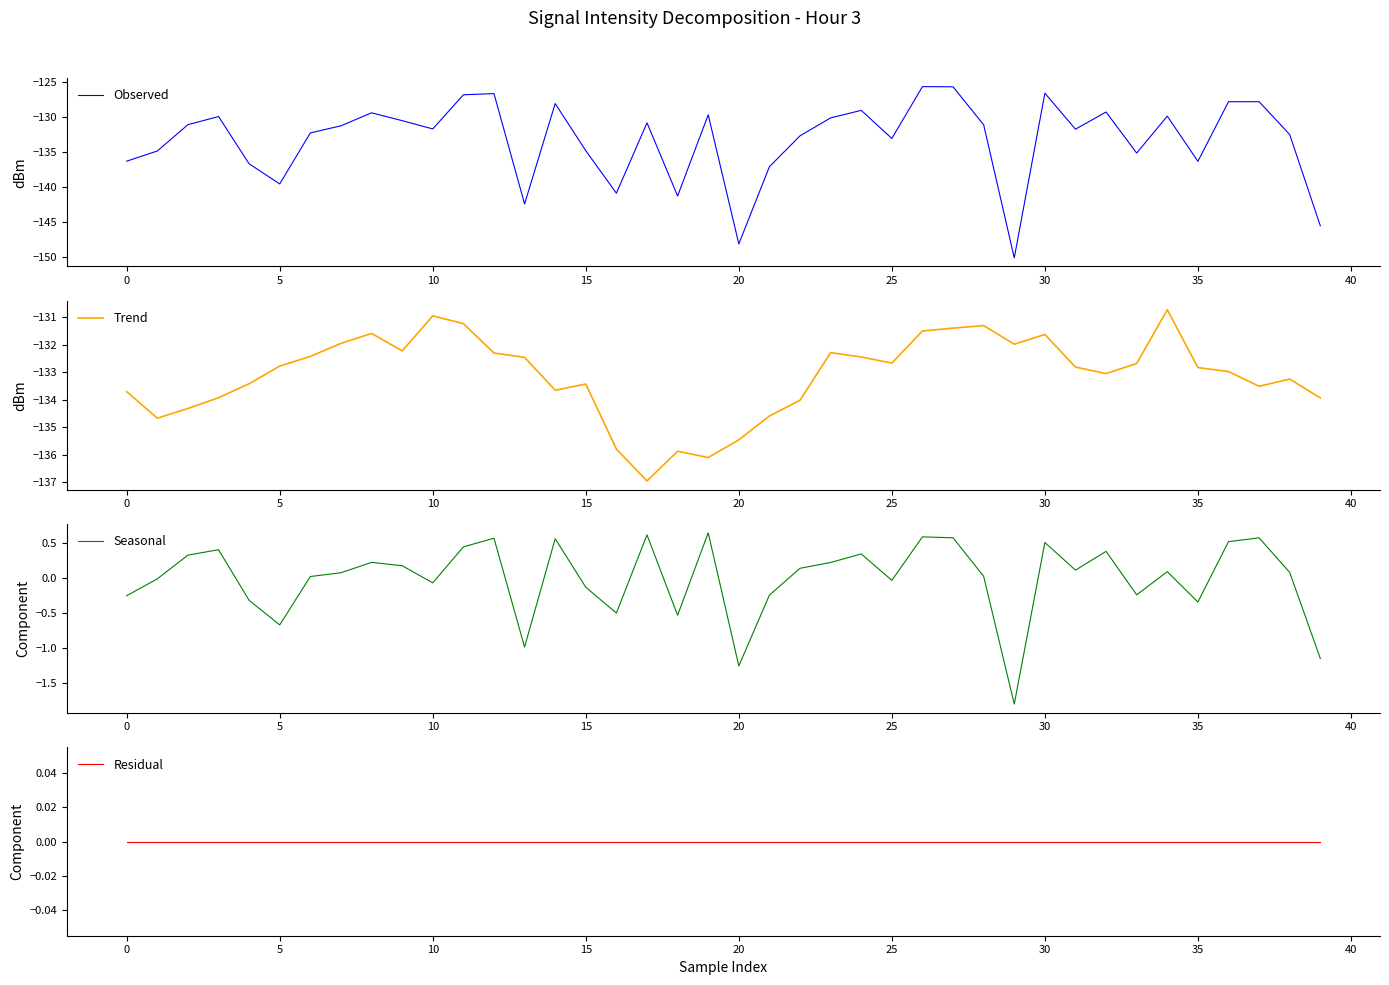

Which has a higher value, 36 or 20?

36